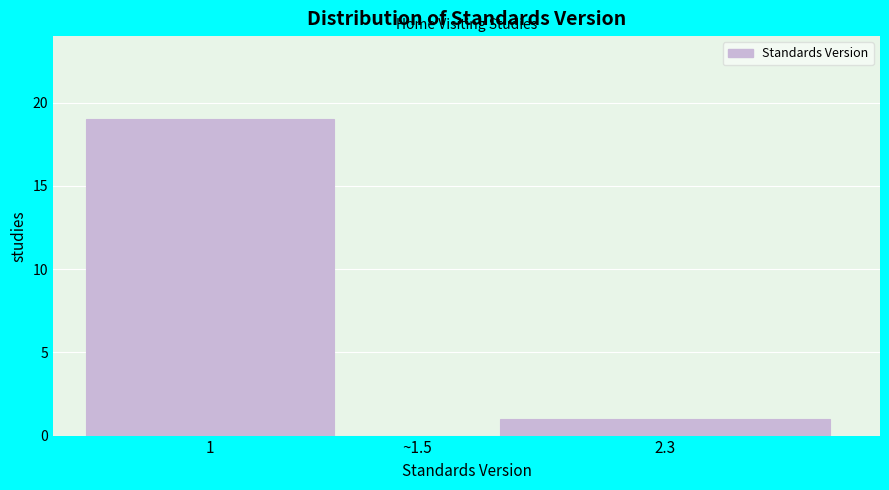

Reading left to right, what are all the values shown in this chart?

1=19	~1.5=0	2.3=1